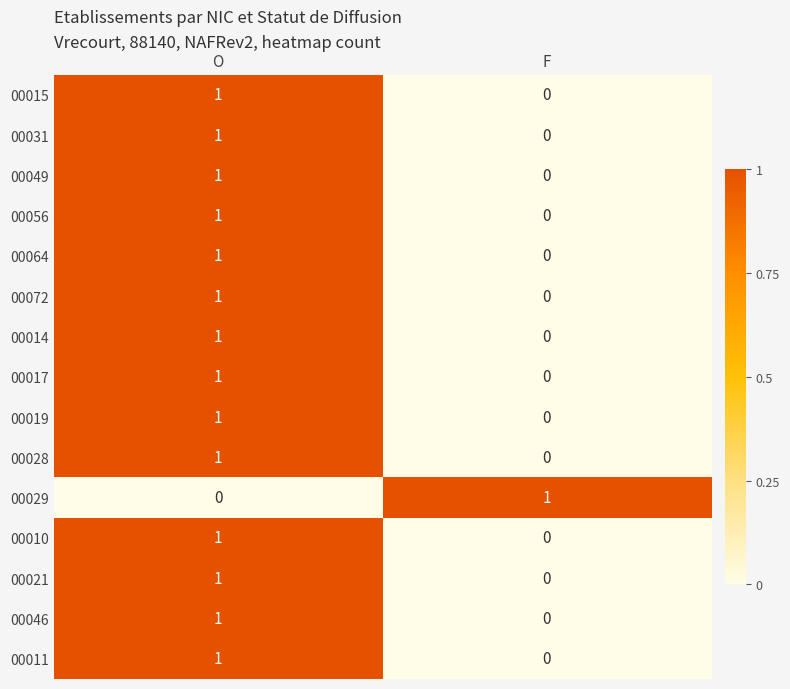

True or false: 00031 has a value of 1 at F.

False